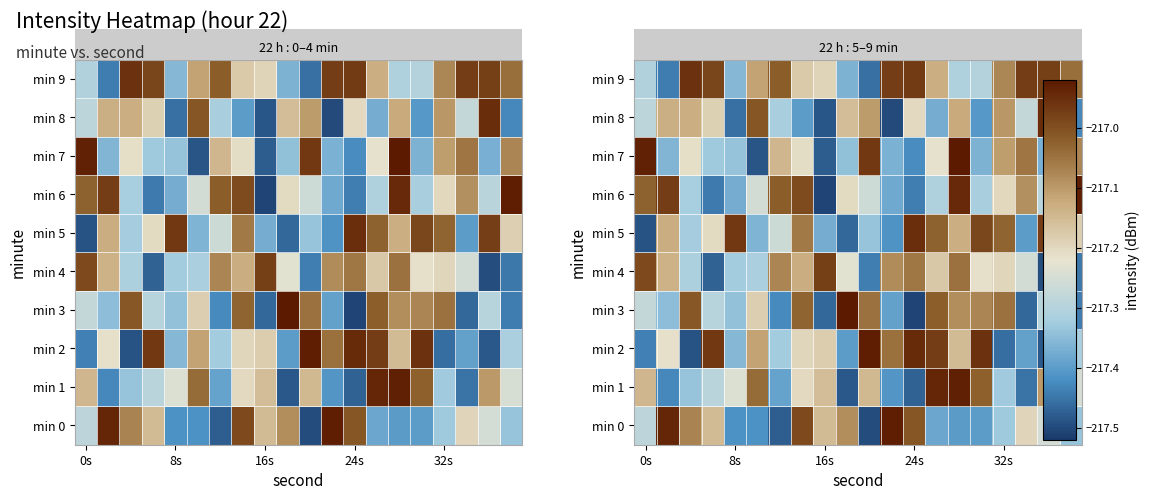

Is the value of min 0 at 16s greater than the value of min 9 at 16s?

Yes